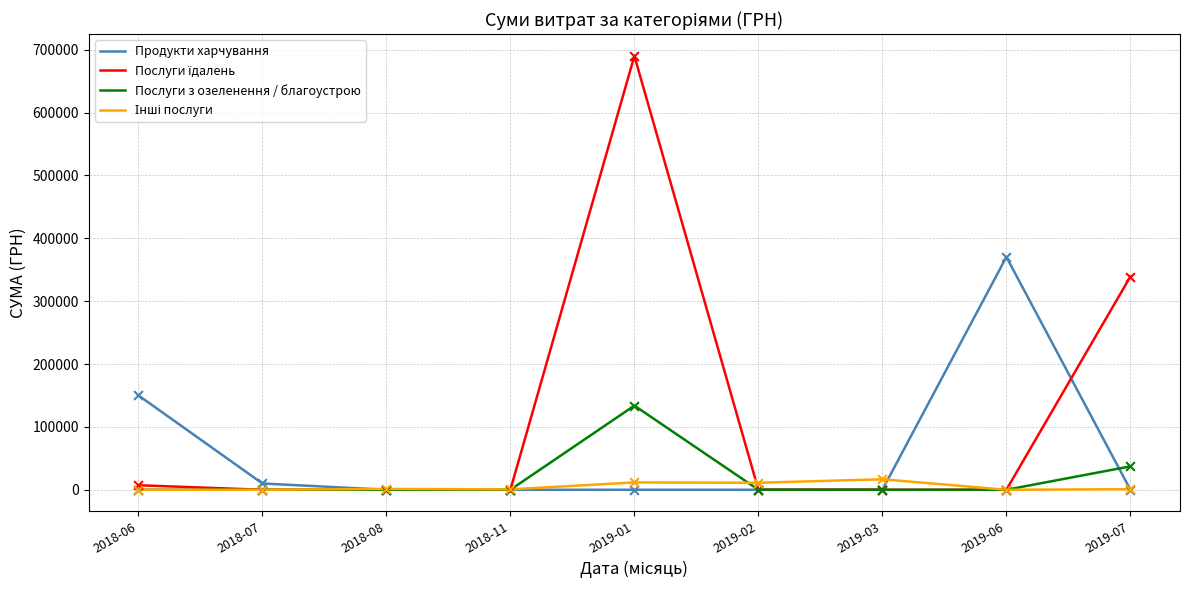

At which category is the sum across all series the highest?

2019-01